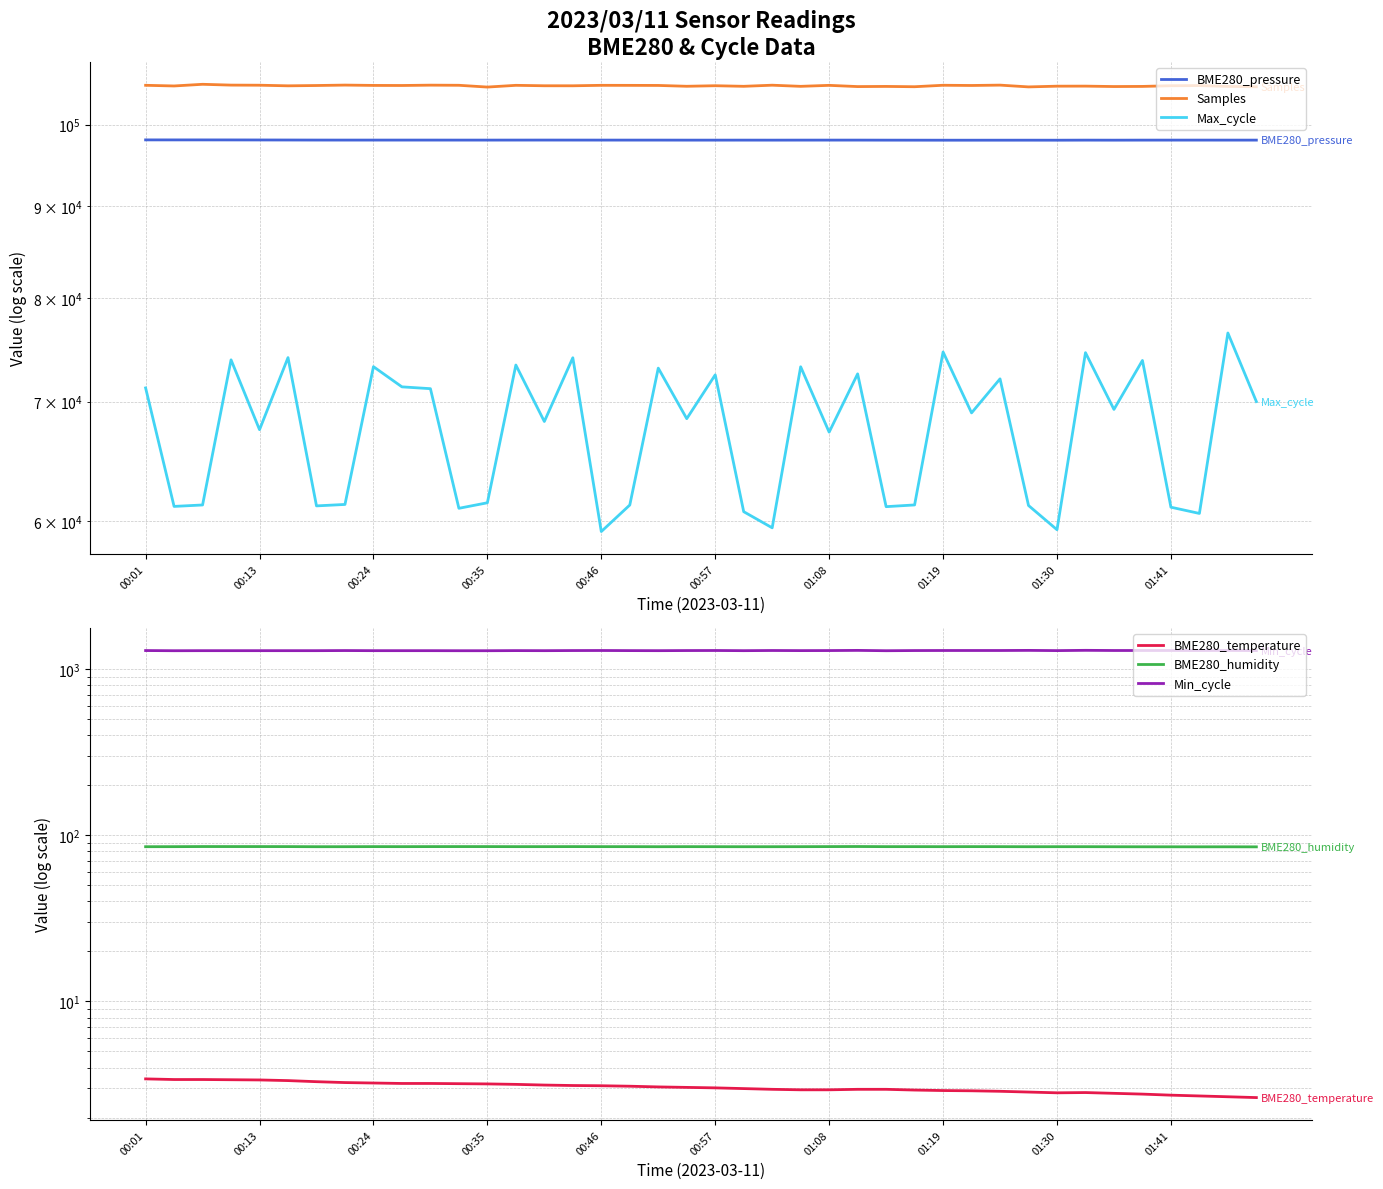

How many interior local valleys does the Min_cycle series have?

8